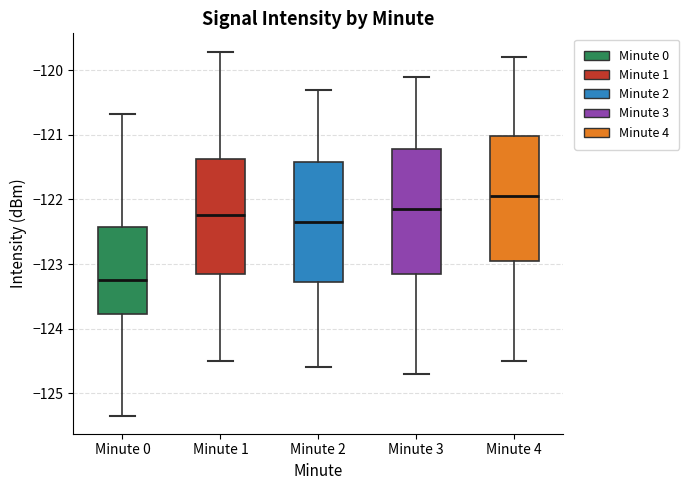

Where does the median line of the box for Minute 0 sit on the y-axis? The values are not printed on the chart, so give them approximately, as read against the axis.

-123.3